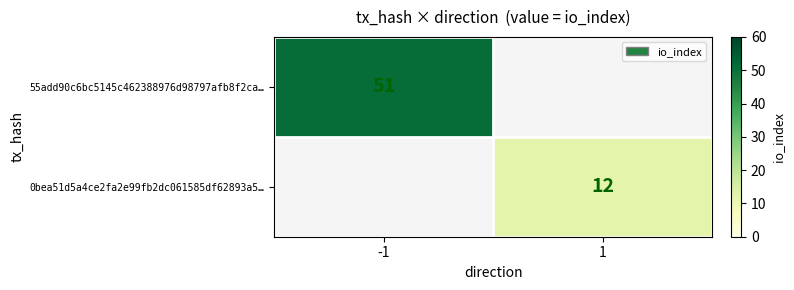

Is it true that 55add90c6bc5145c462388976d98797afb8f2ca… equals 51 at -1?

True